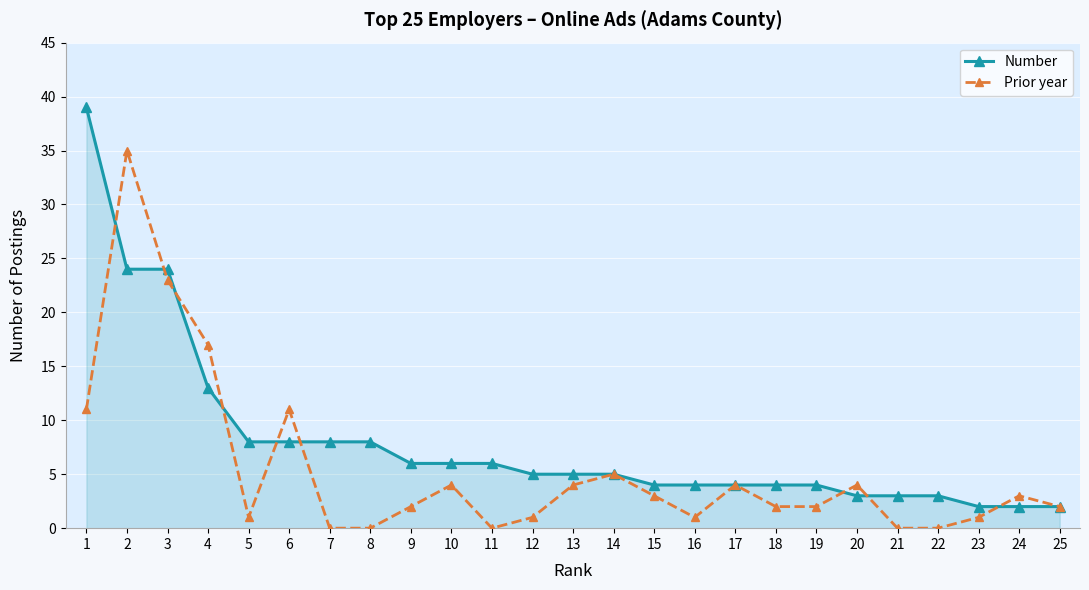

At which category is the sum across all series the highest?

2